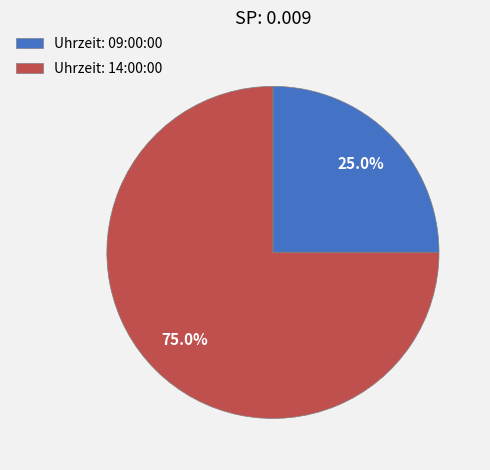

Which category has the smallest portion of the pie?

Uhrzeit: 09:00:00